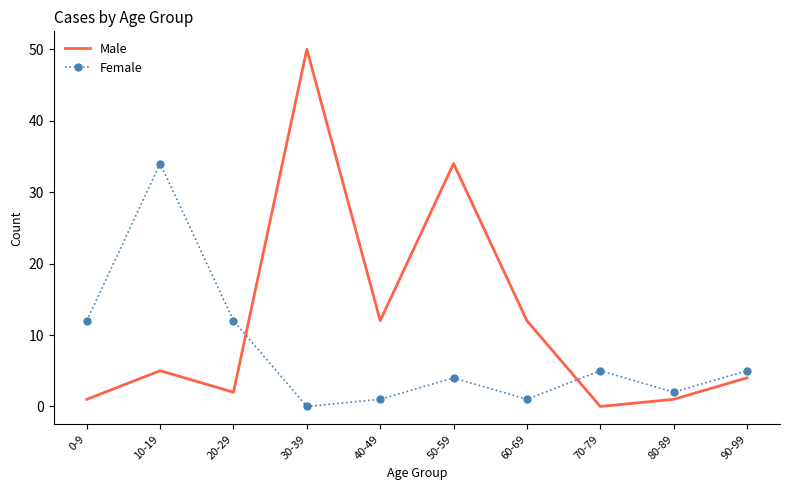

What position from the left is 10-19?

2